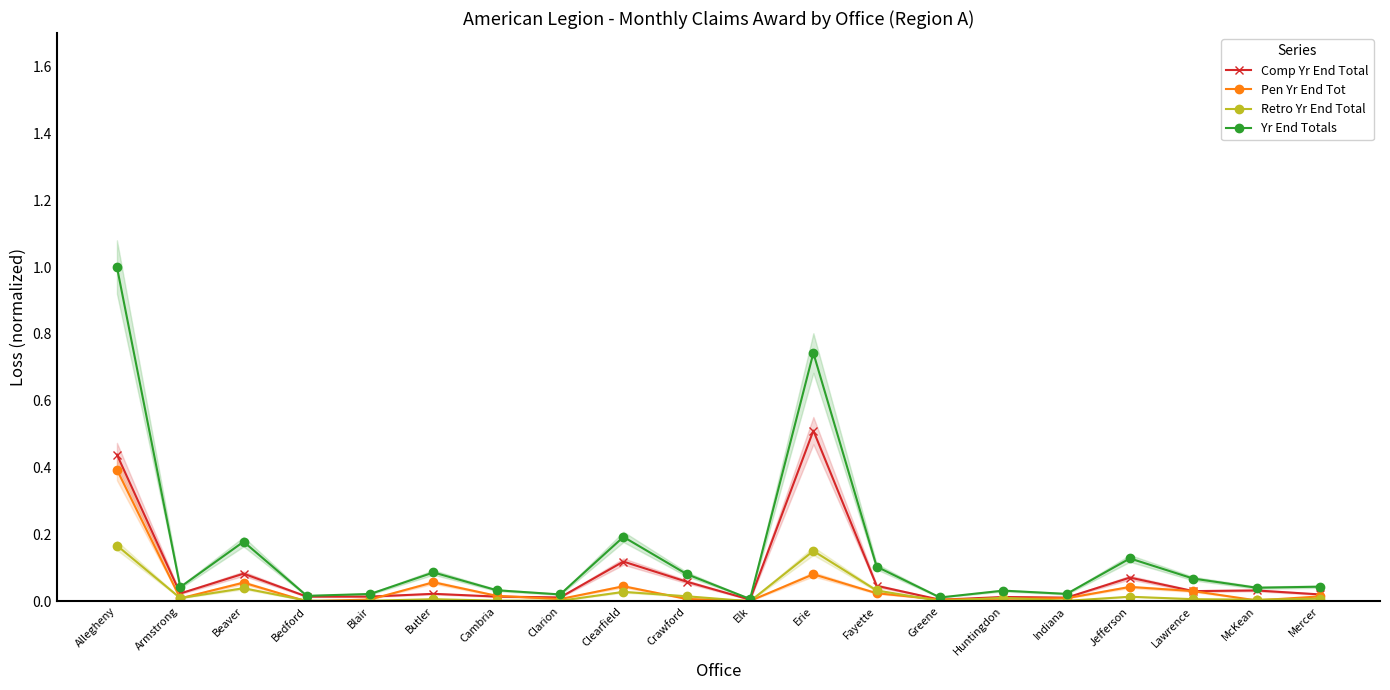

How many values in the Pen Yr End Tot series exceed 0?

19